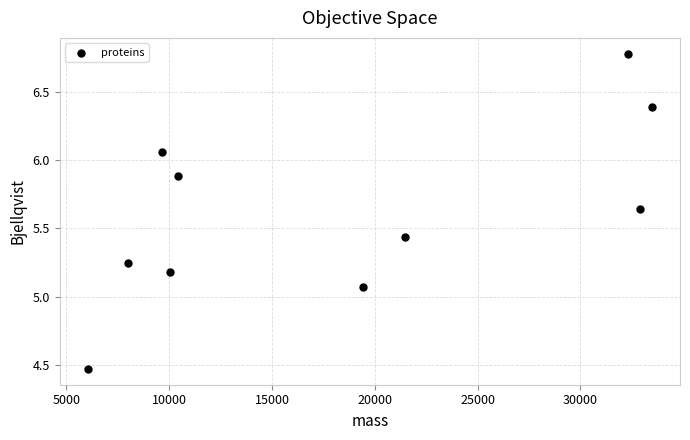

What is the range of Y values (max minus min)?

2.3